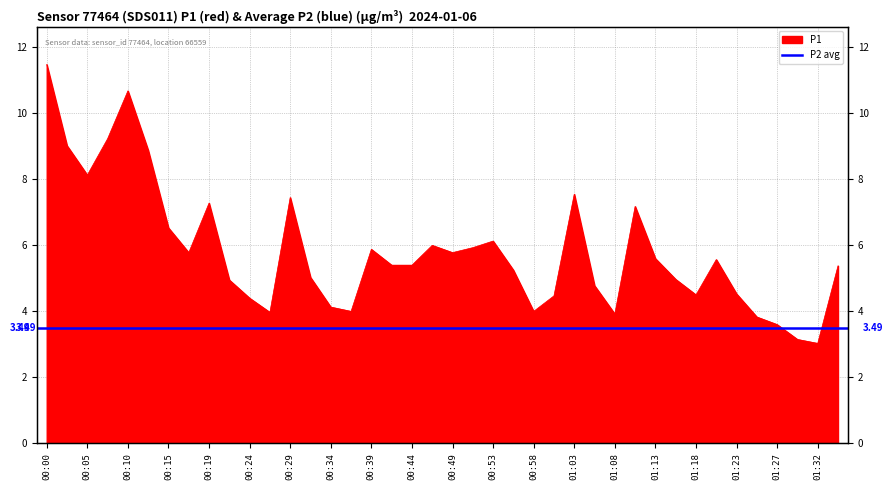

What is the ratio of the value at 00:41 to the value at 01:20?

1.0